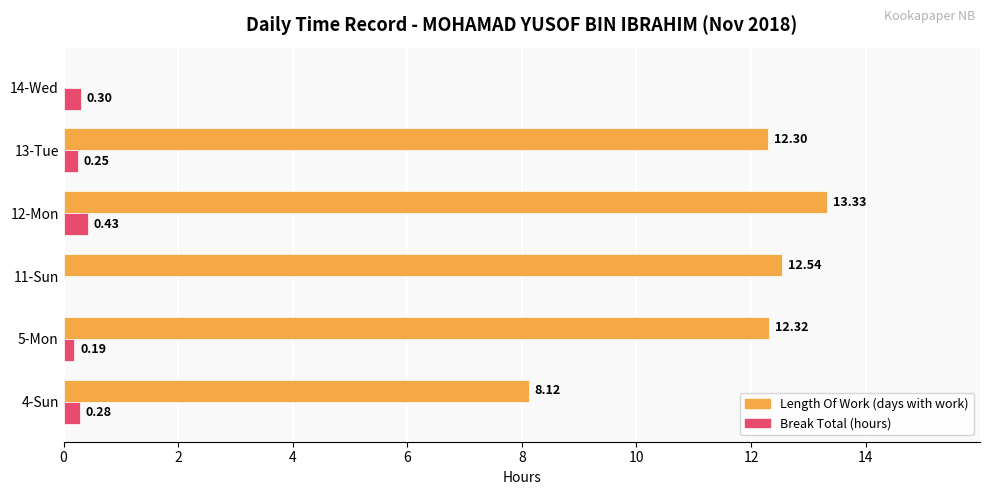

At which category is the sum across all series the highest?

12-Mon